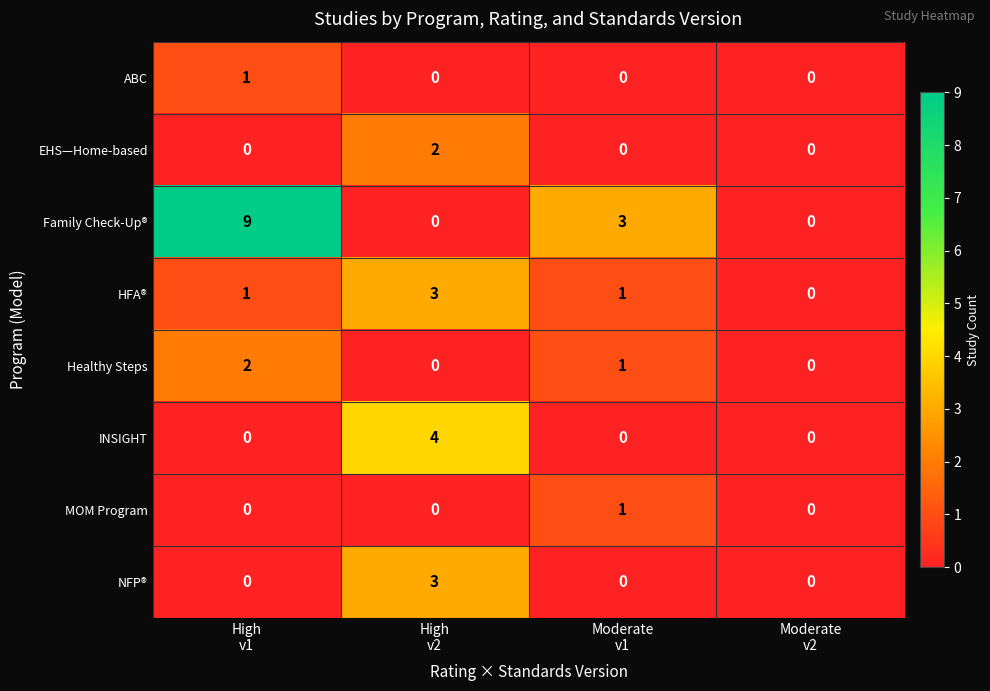

What is the difference between the second highest and second lowest values in the Family Check-Up® series?

3